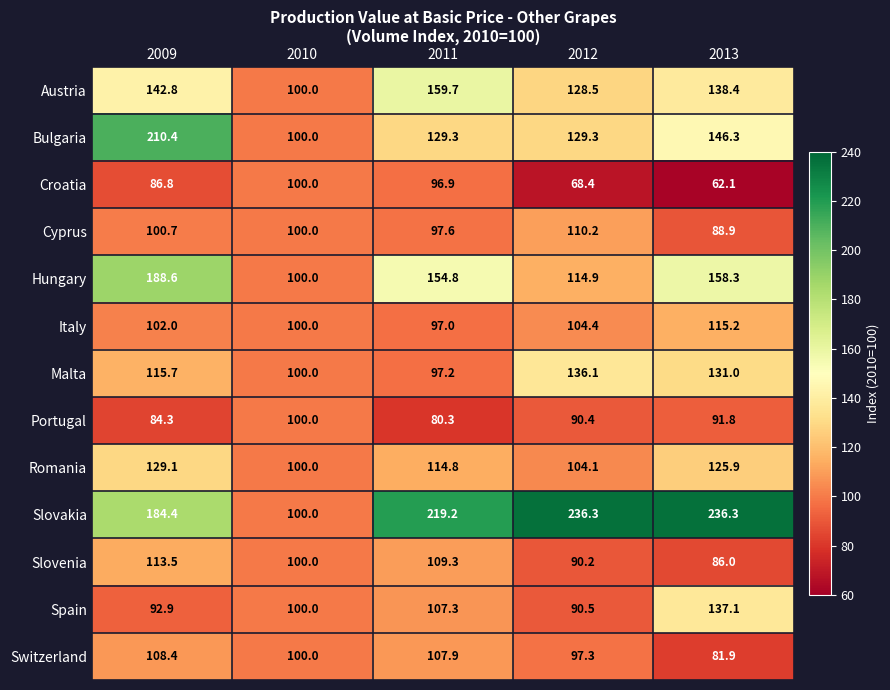

At which label does Slovakia reach its minimum?

2010